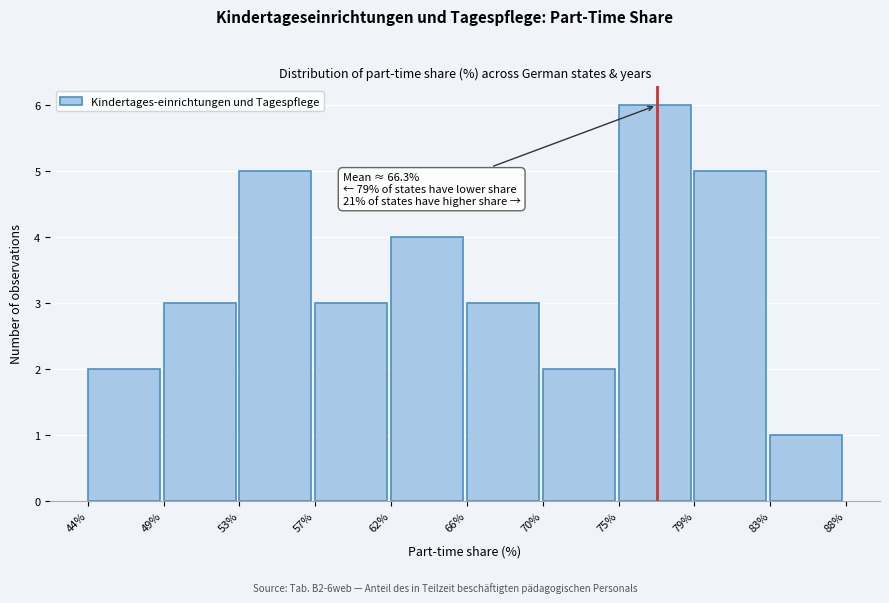

Over which range of the x-axis is the bar tallest?

75% to 79%